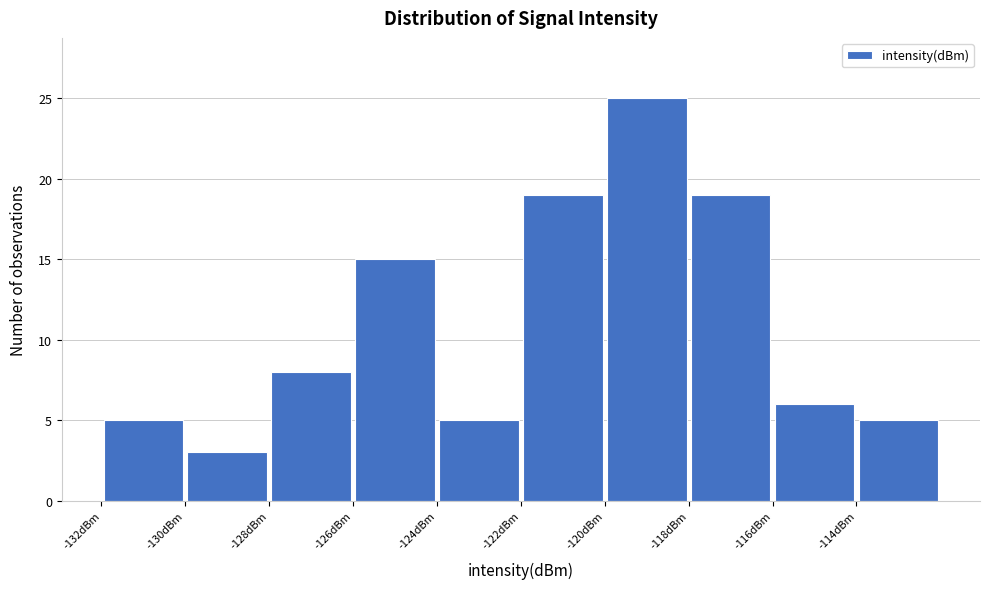

Over which range of the x-axis is the bar tallest?

-120 to -118